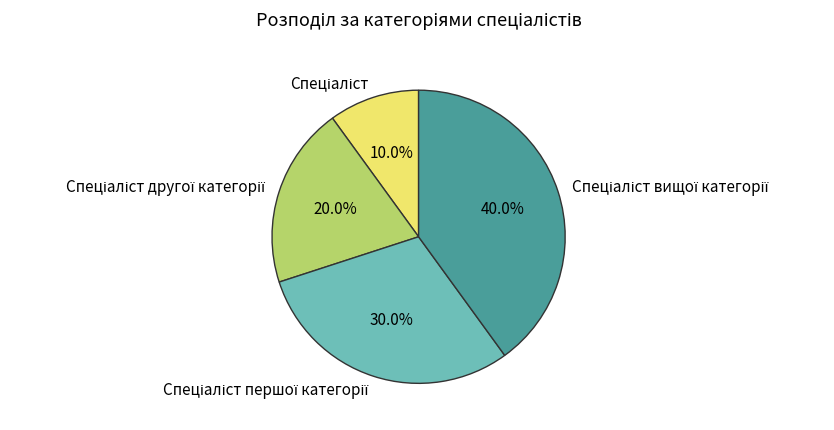

How many slices are in this pie chart?

4